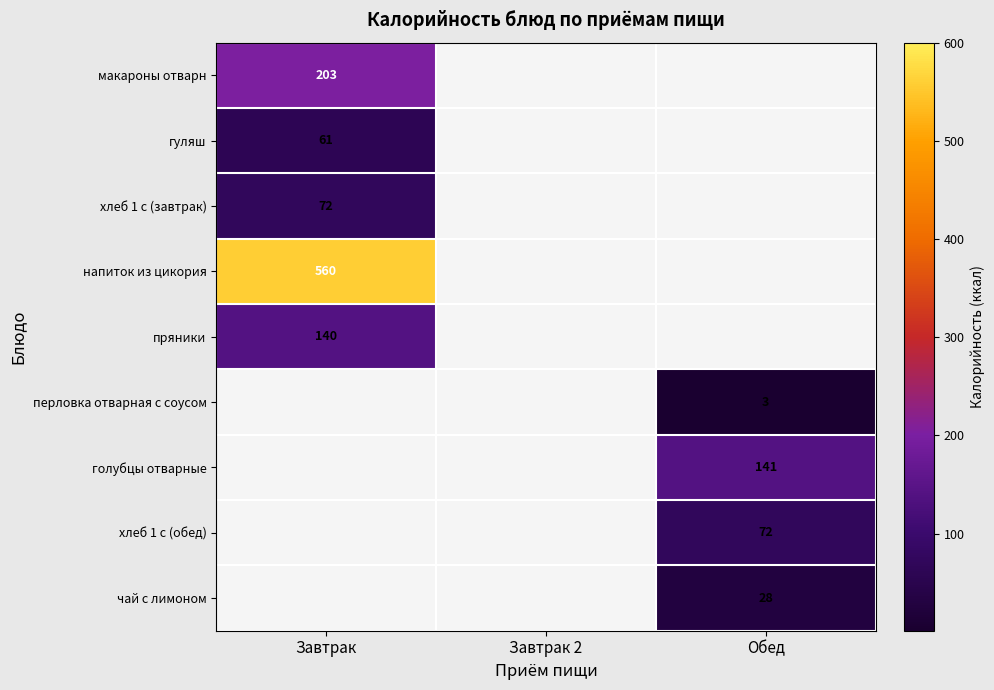

What is the minimum value shown in the chart?

3.0